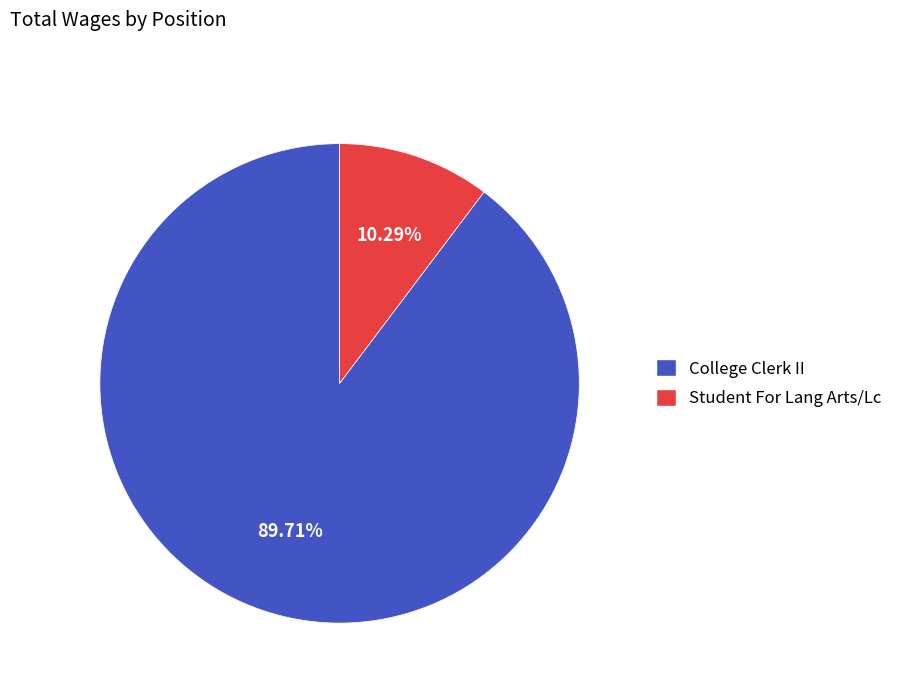

Does any single category account for the majority?

Yes